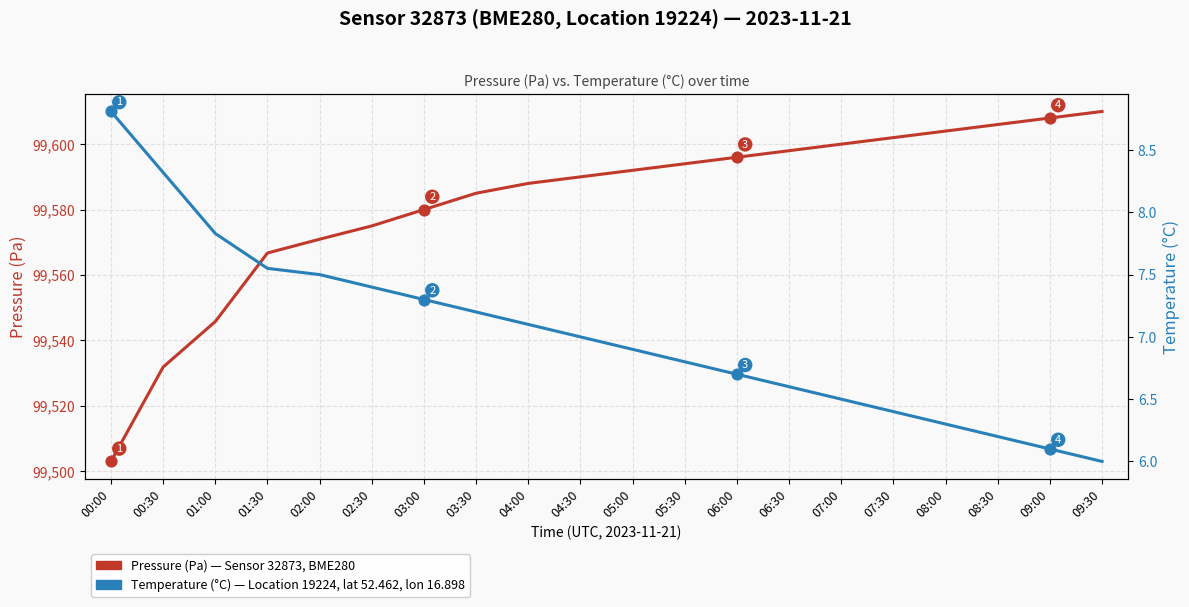

What are all the series names shown in the legend?

Pressure (Pa), Temperature (°C)